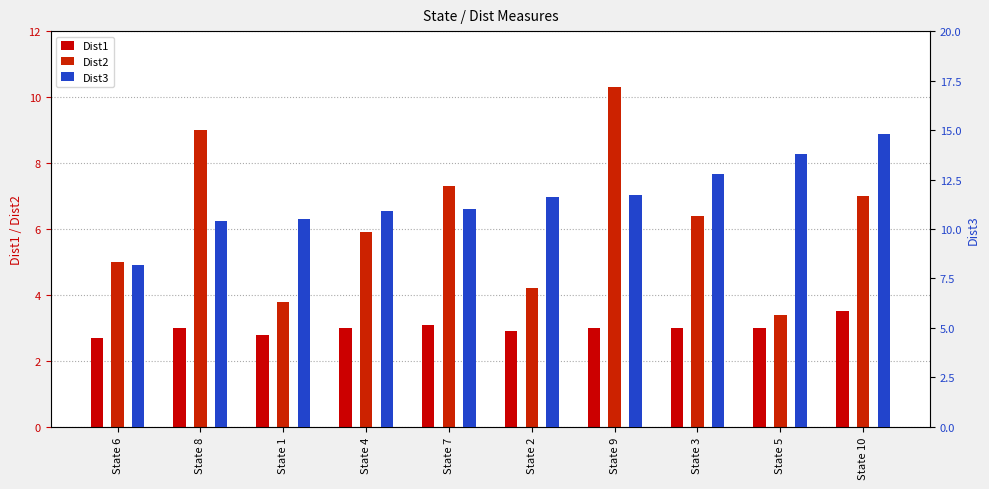

How many data points in Dist1 are less than 3?

3